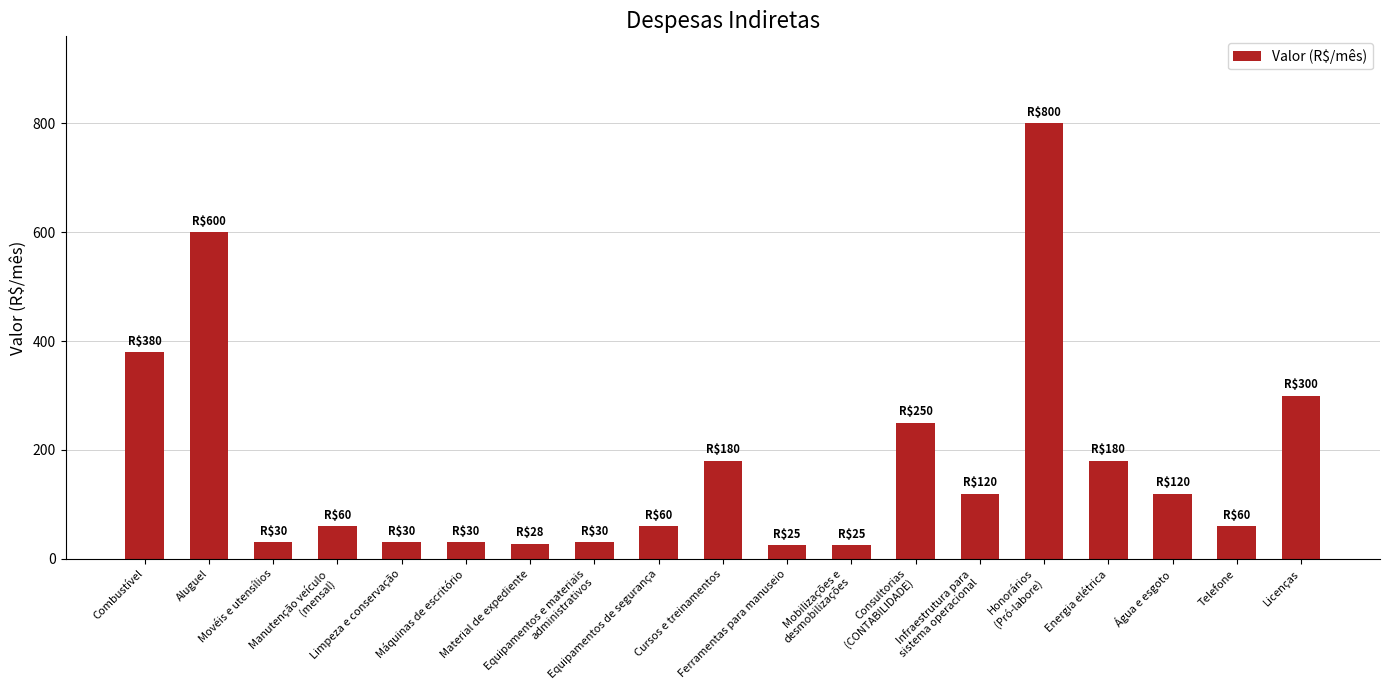

Which has a higher value, Telefone or Licenças?

Licenças